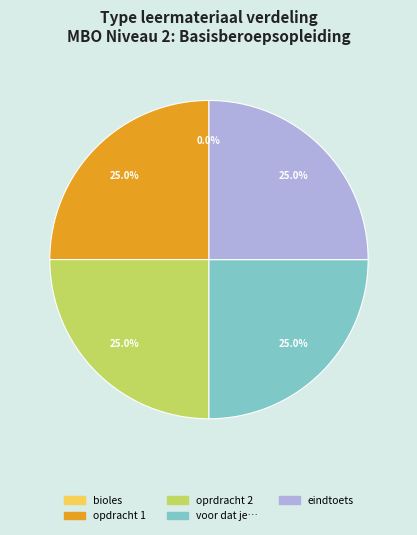

Is there any slice that represents more than half of the pie?

No